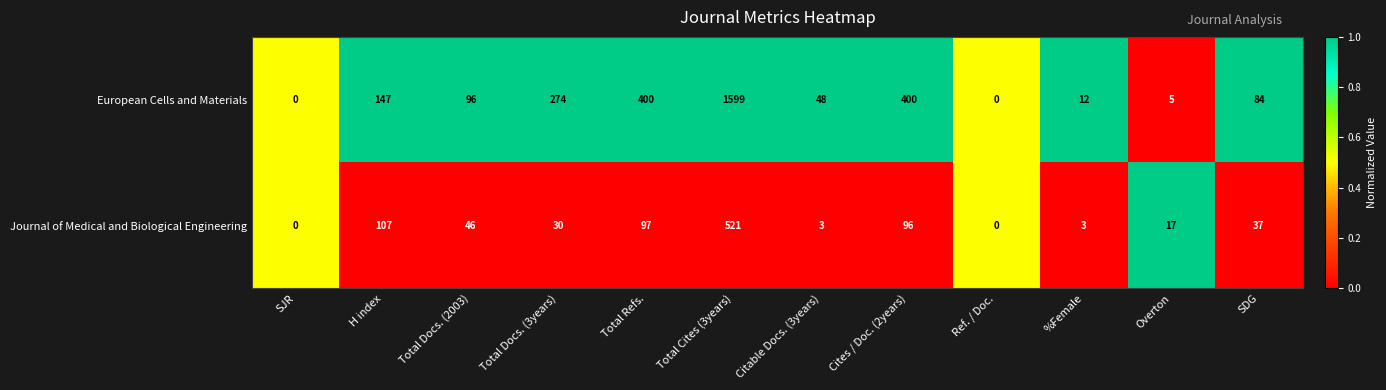

List the series in order of their peak value, lowest first.

Journal of Medical and Biological Engineering, European Cells and Materials